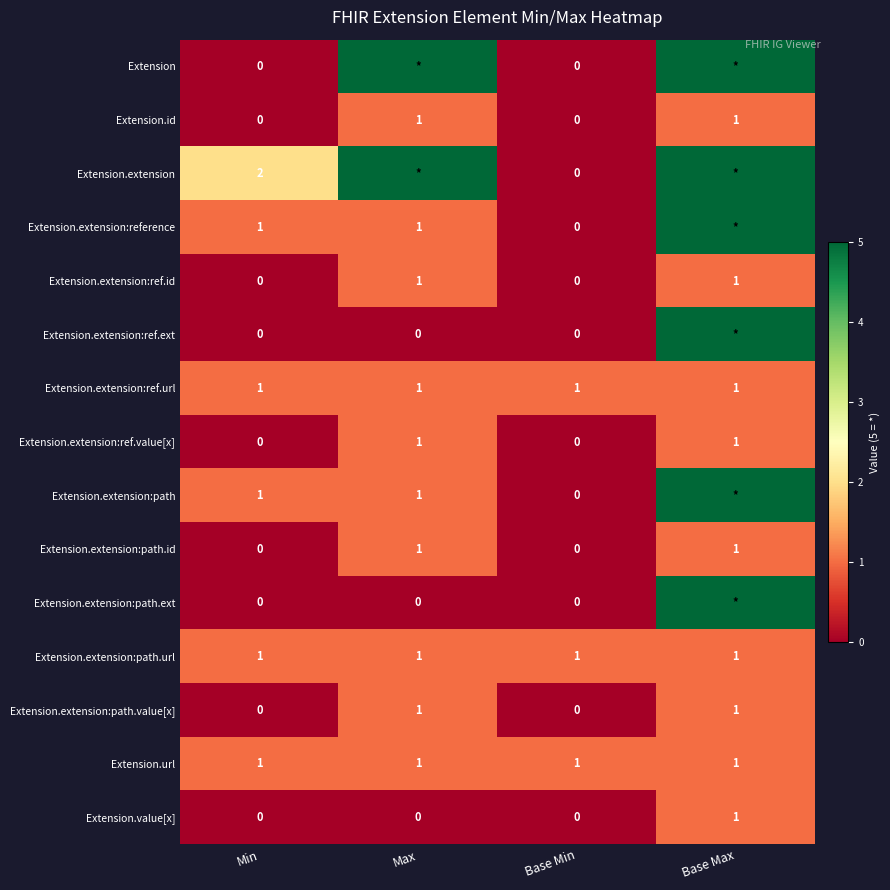

The Extension.url series shows 1 at Max. True or false?

True